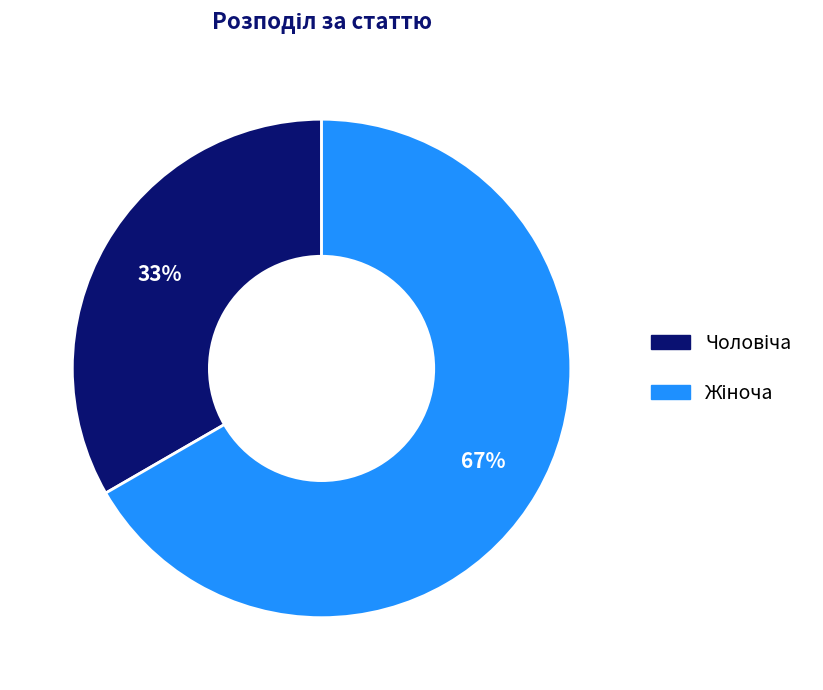

Does any single category account for the majority?

Yes